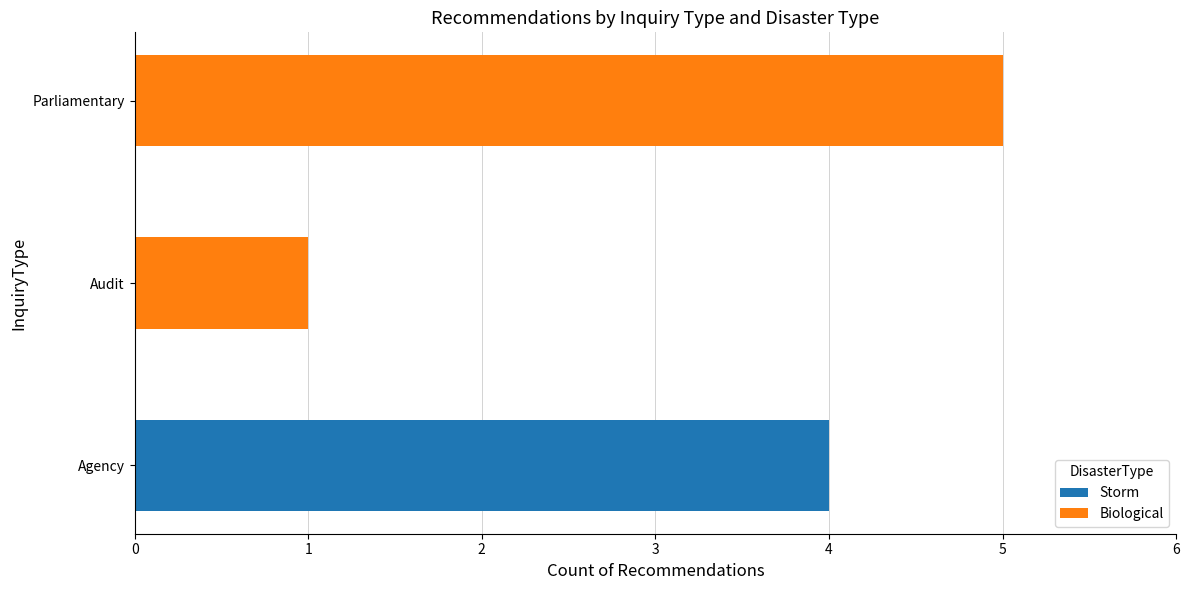

At which category is the sum across all series the highest?

Parliamentary